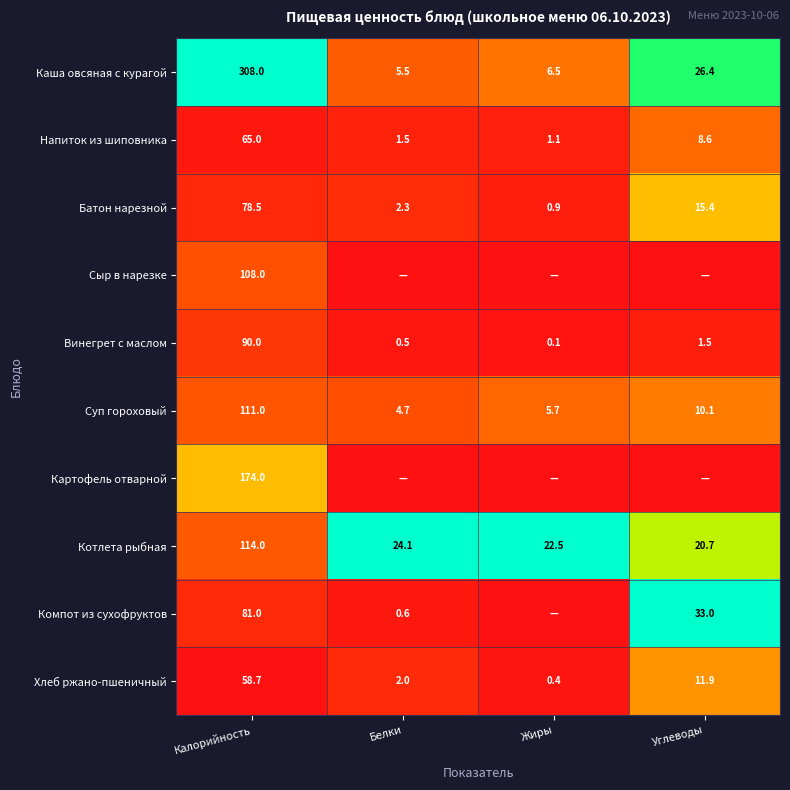

What is the sum of the Винегрет с маслом values at Белки and Калорийность?

90.5